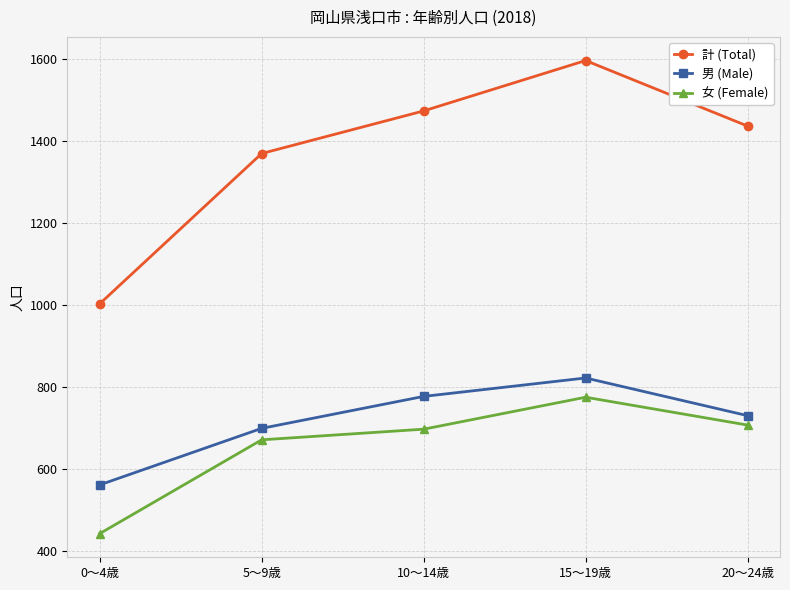

What is the sum of the 女 (Female) values at 15～19歳 and 20～24歳?

1482